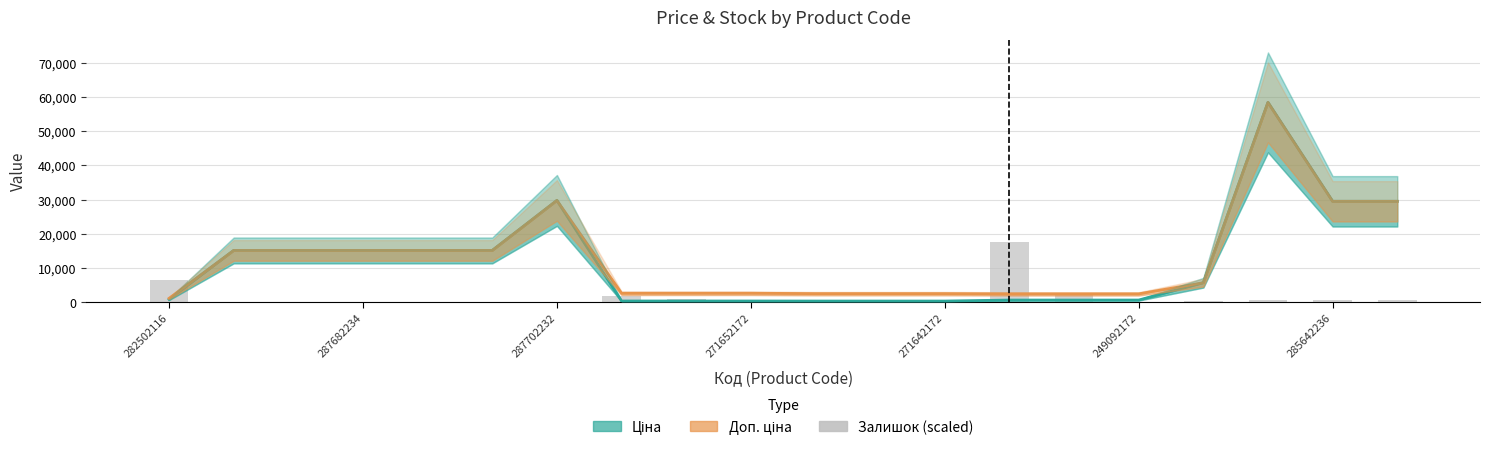

What is the difference between the highest and lowest values at 10?

2172.1